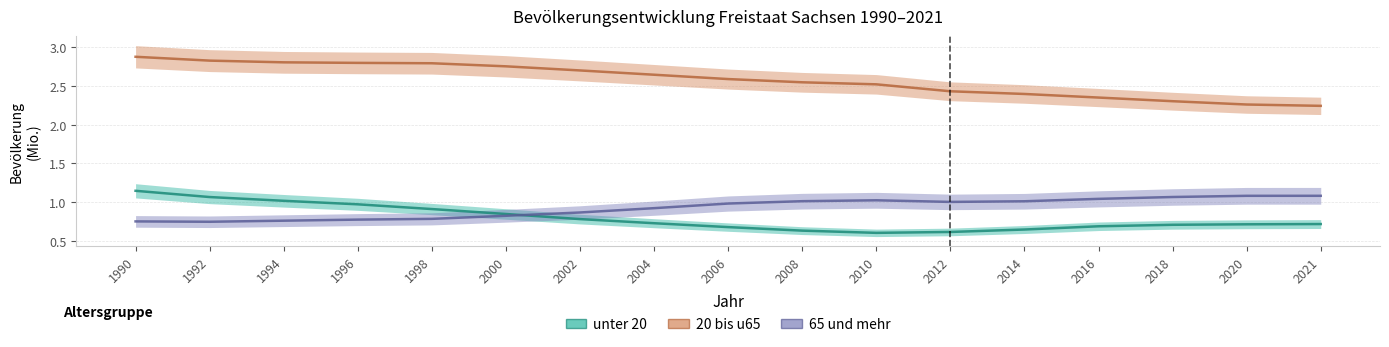

True or false: unter 20 and 20 bis u65 intersect in this chart.

False